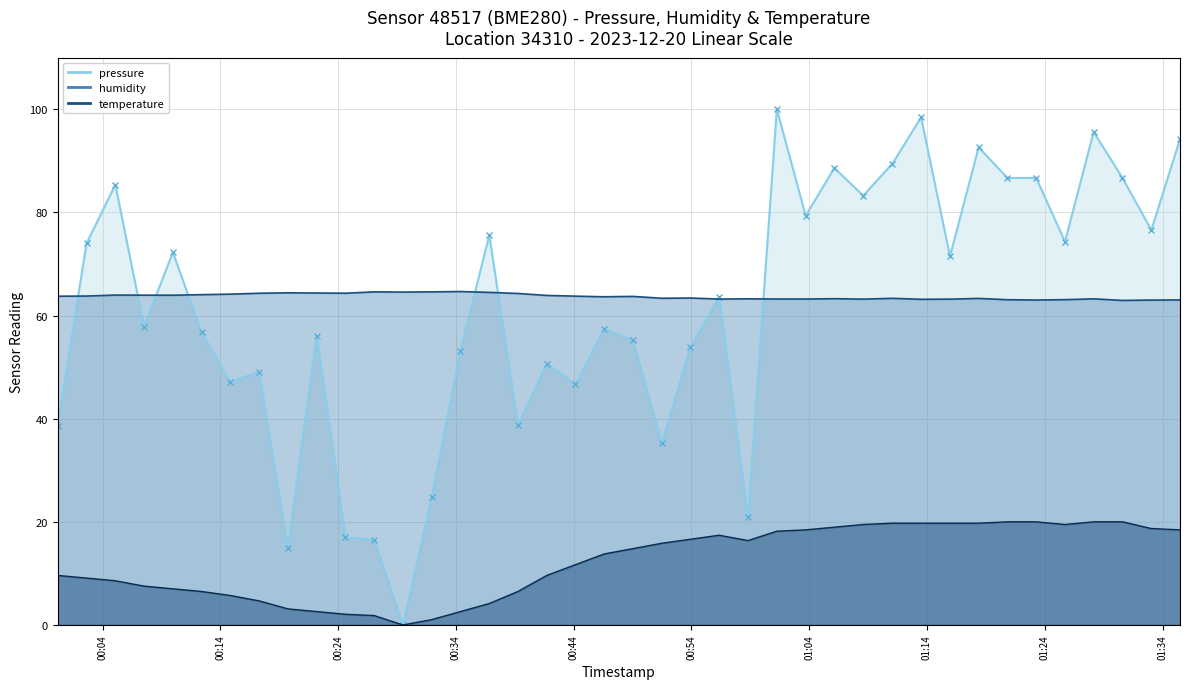

How many data points in temperature are less than 14?

20